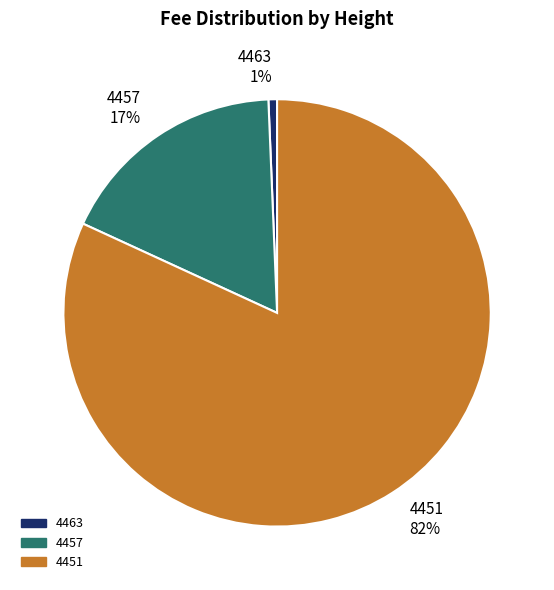

Count the number of slices in the pie.

3